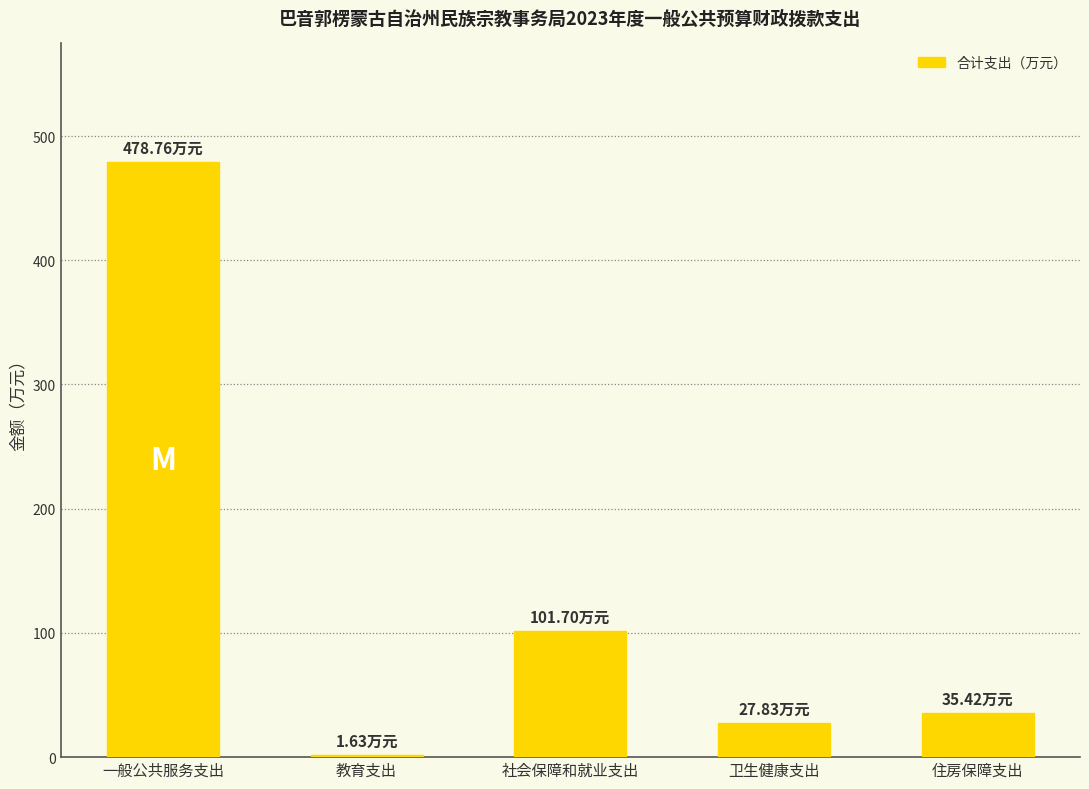

What is the sum of all values?

645.3